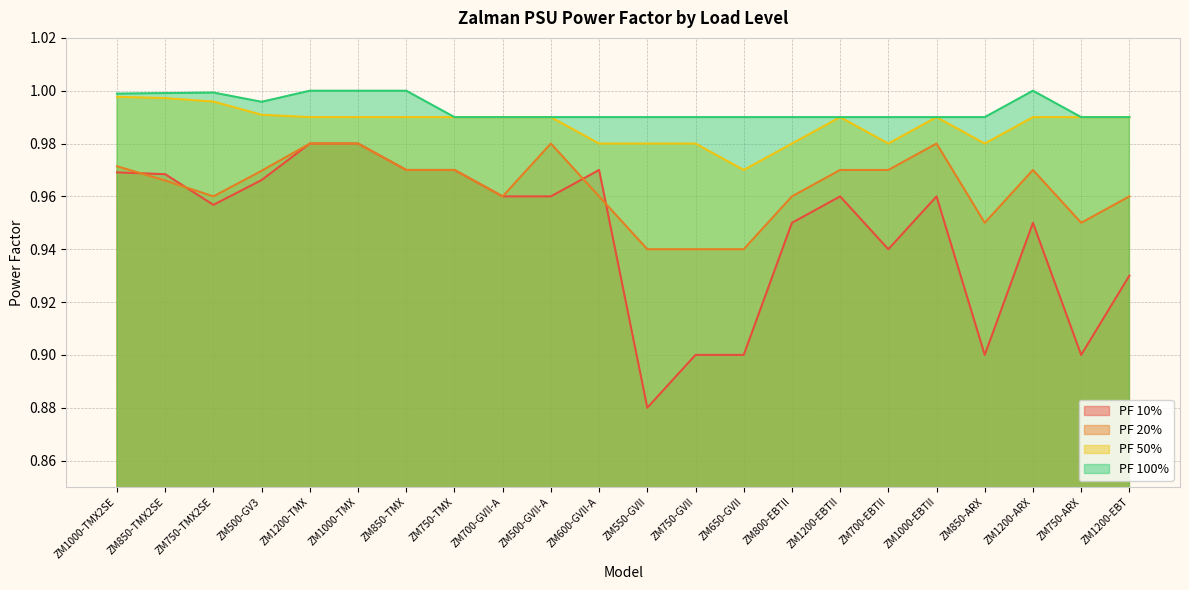

What is the average value of the PF 10% series?

0.9